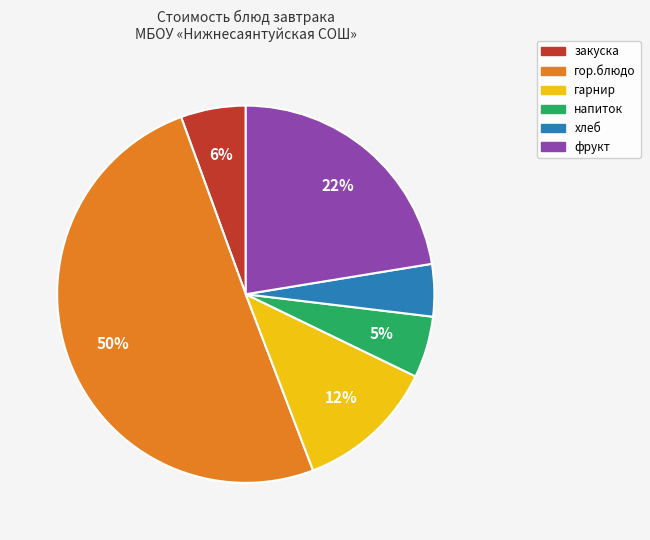

What percentage is the фрукт slice, to the nearest percent?

22%